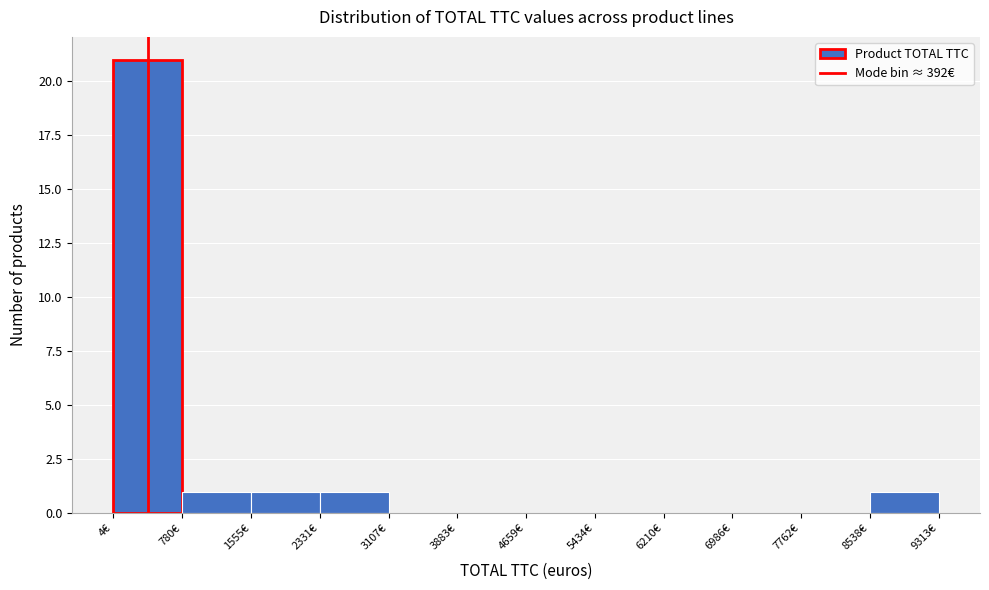

Reading left to right, list every bar in this chart as the range it spans on the x-axis followed by its height. Neither the bar edges nor the heights are printed on the chart, so give them approximately, as read against the axes.

0 to 800: 21
800 to 1600: 1
1600 to 2300: 1
2300 to 3100: 1
3100 to 3900: 0
3900 to 4700: 0
4700 to 5400: 0
5400 to 6200: 0
6200 to 7000: 0
7000 to 7800: 0
7800 to 8500: 0
8500 to 9300: 1